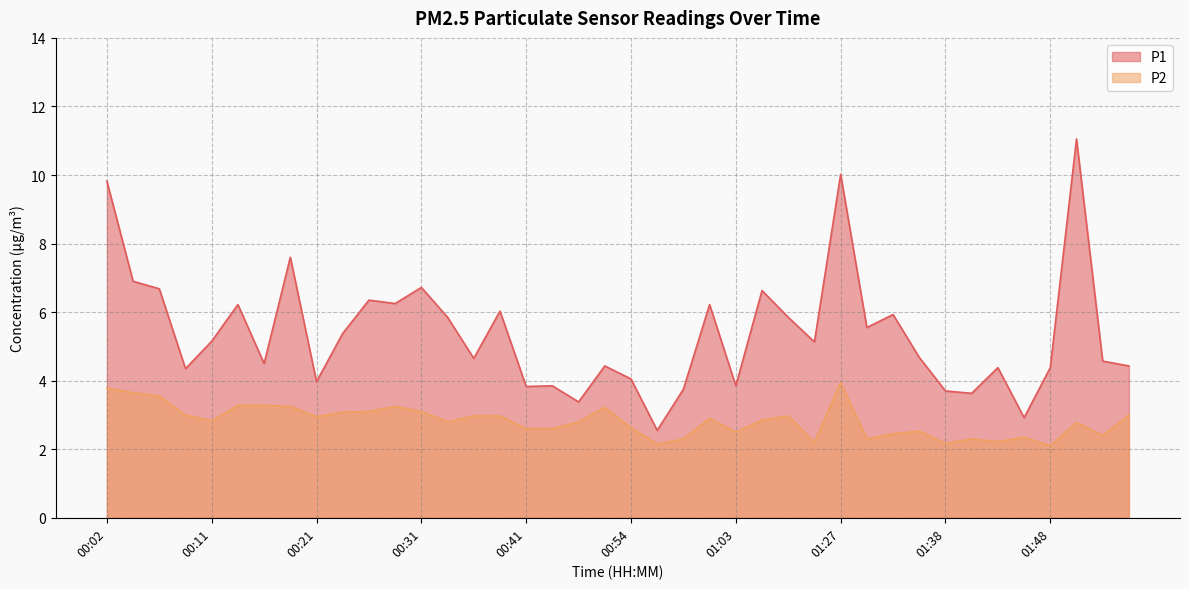

Does the chart have visible grid lines?

Yes